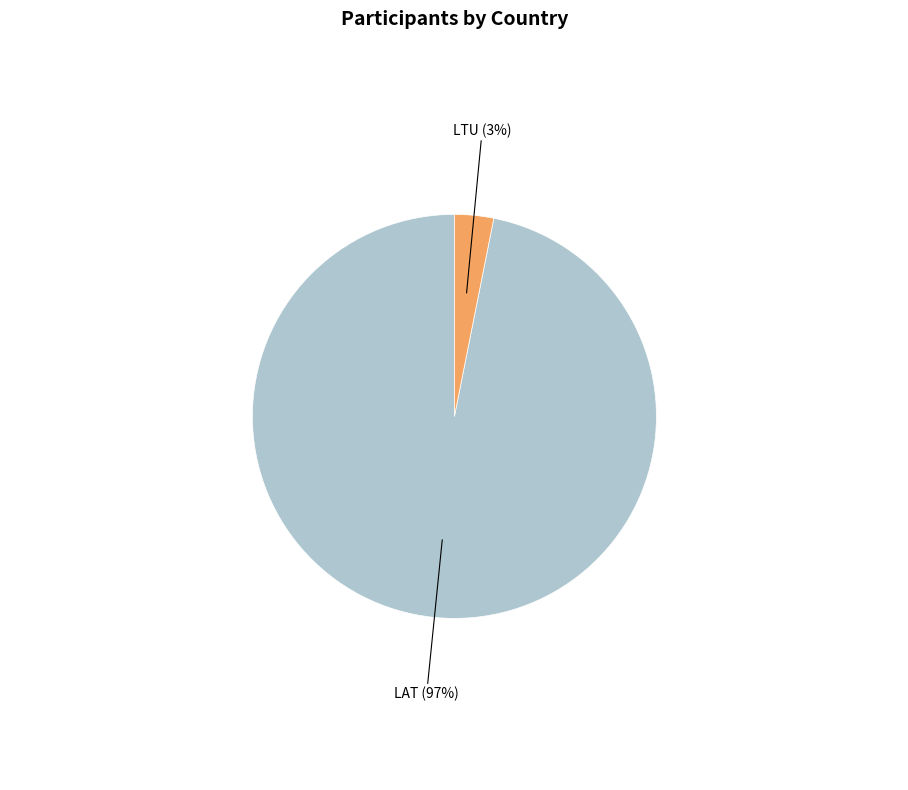

Which slice represents more than half of the pie?

LAT